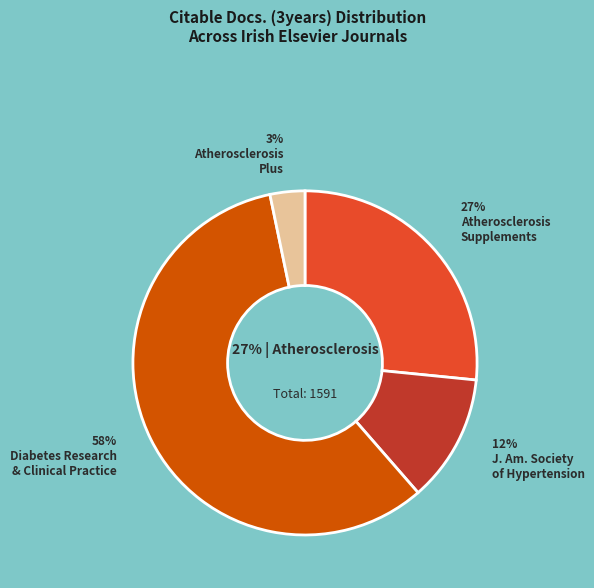

Count the number of slices in the pie.

4